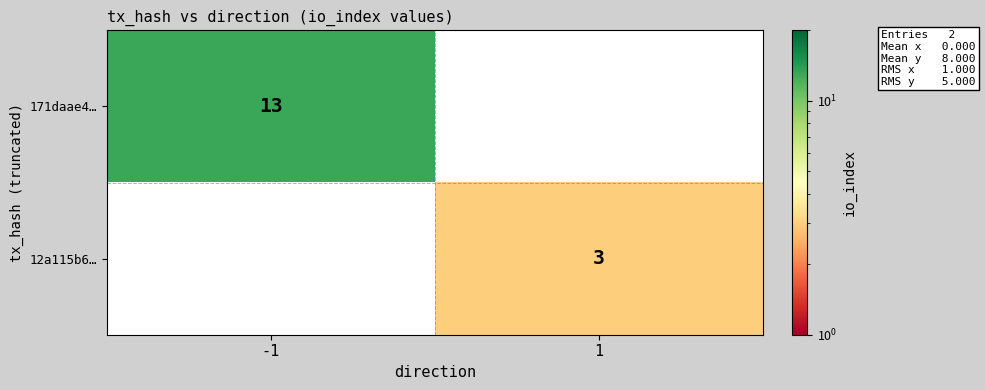

At how many categories does at least one series exceed 7?

1